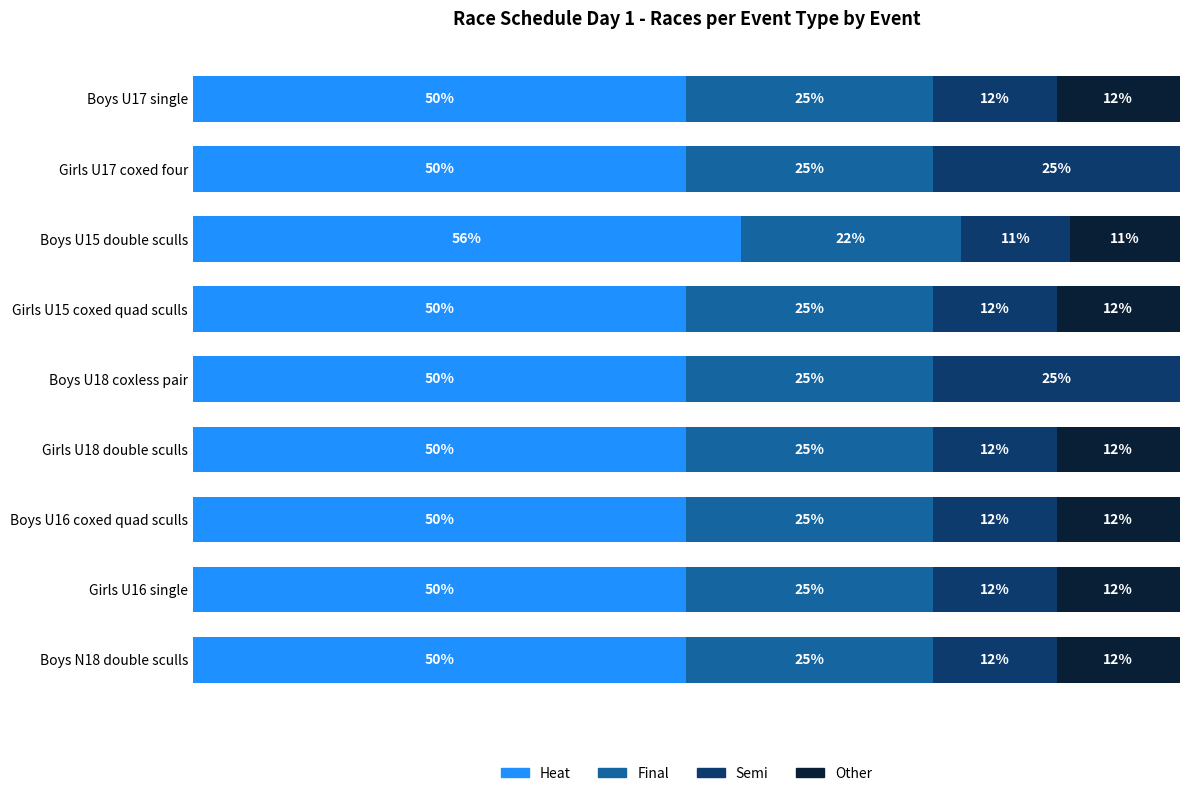

Which category has the highest value in the Heat series?

Boys U15 double sculls